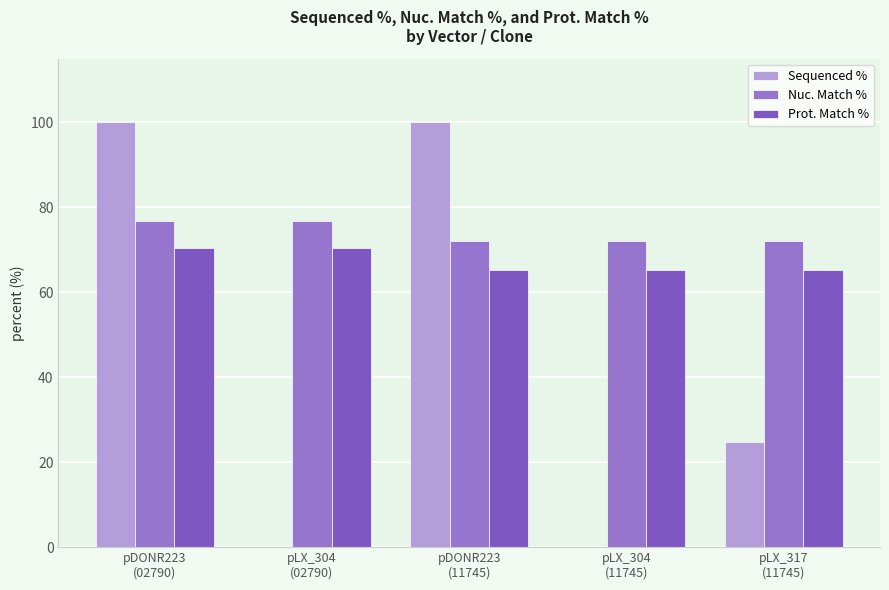

What is the total value across all series at pLX_304
(02790)?

147.3